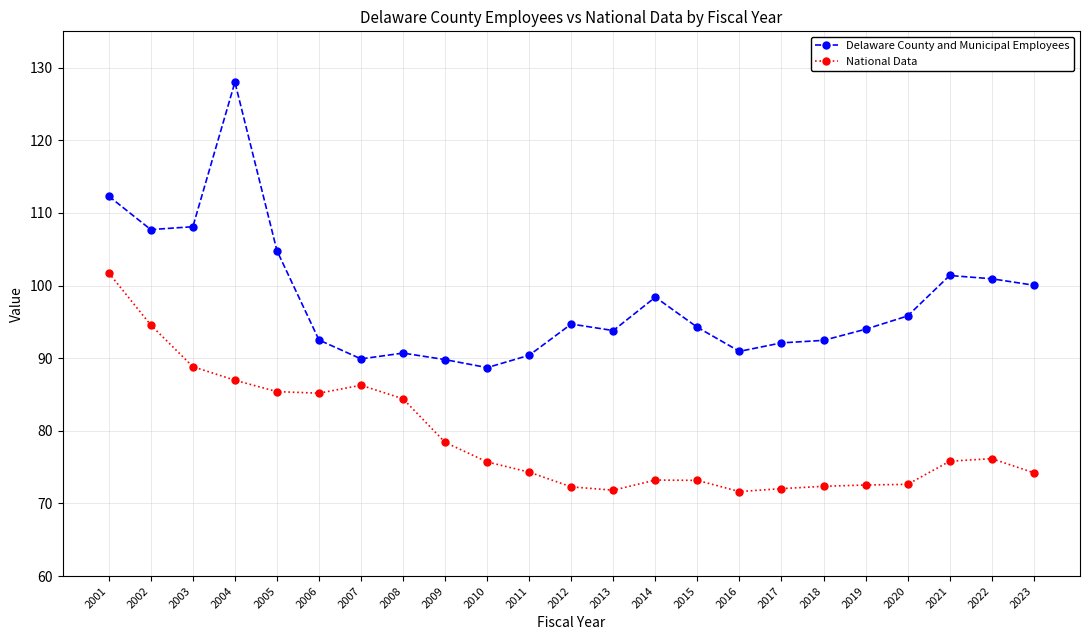

At 2011, list the series in order from smallest to largest.

National Data, Delaware County and Municipal Employees